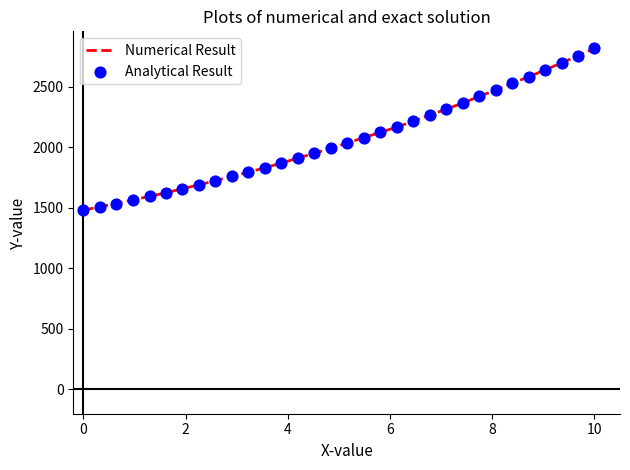

What is the difference between the maximum and minimum values?

1334.8